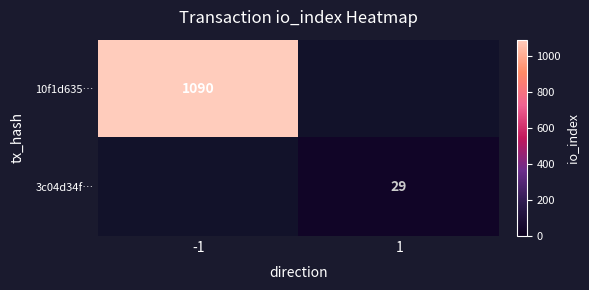

Which has a higher value, 1 or -1?

-1